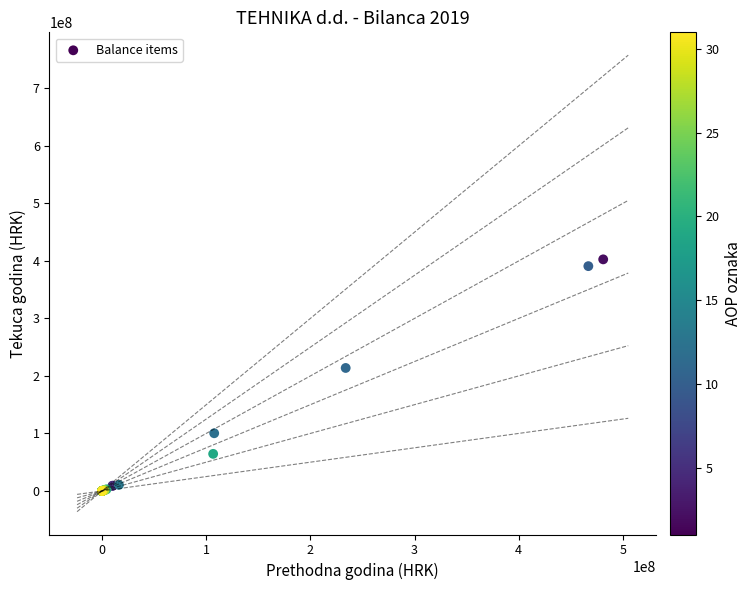

What Y value in the scatter plot is closest to 201325039?

213809453